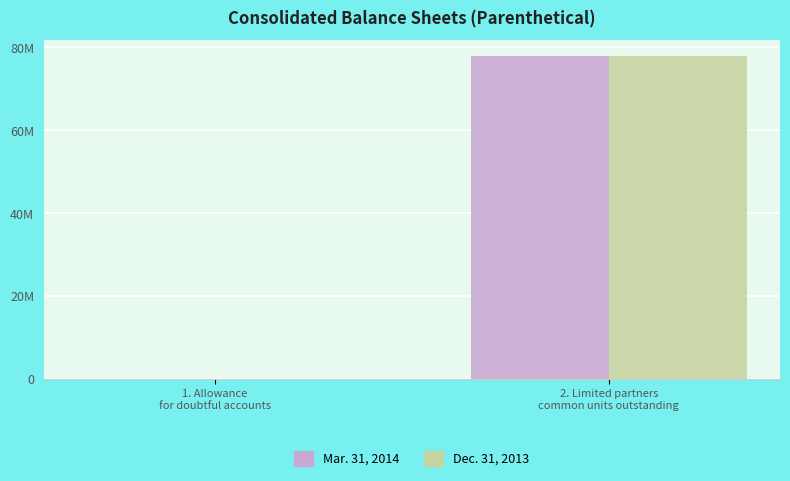

Reading right to left, extract all data points from this chart.

Mar. 31, 2014: 2. Limited partners
common units outstanding=77886078	1. Allowance
for doubtful accounts=252
Dec. 31, 2013: 2. Limited partners
common units outstanding=77886078	1. Allowance
for doubtful accounts=1224